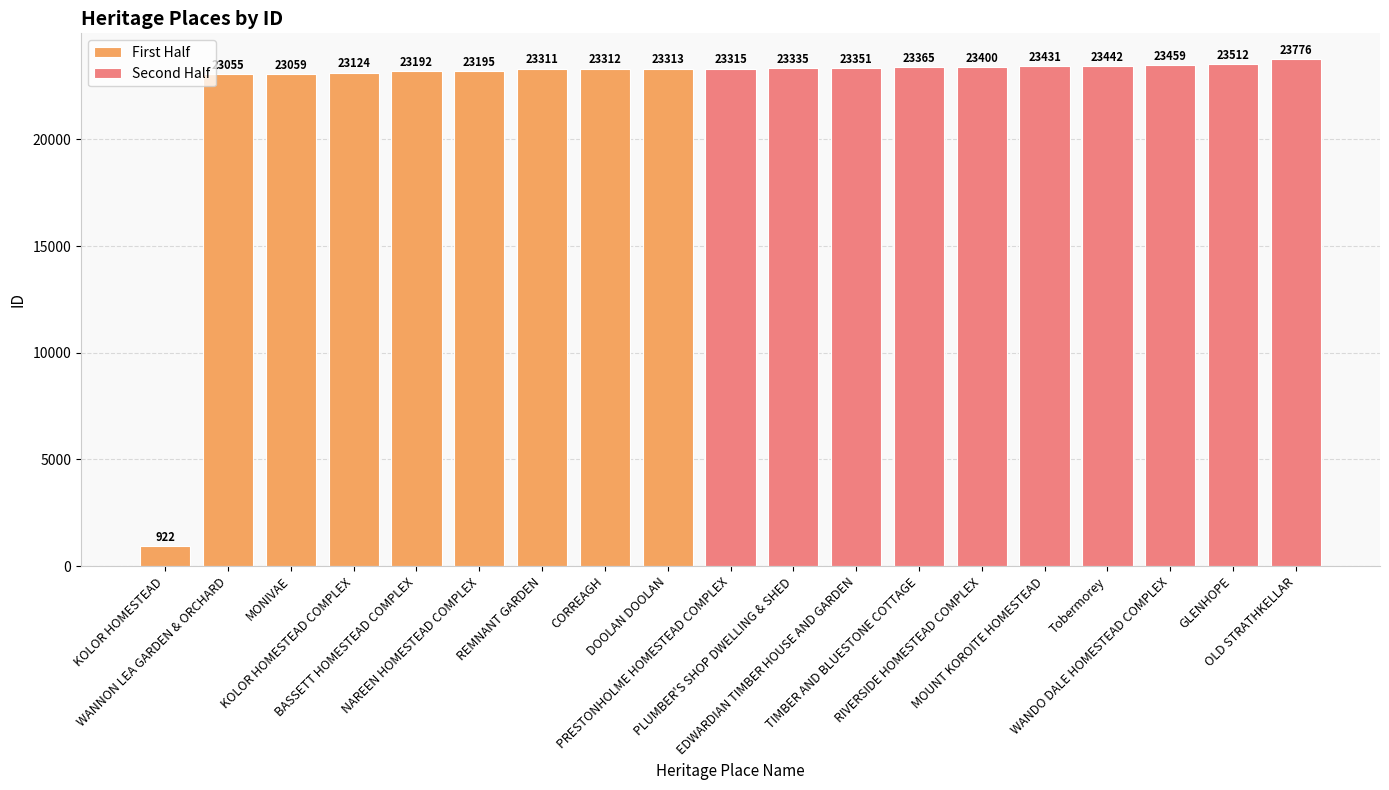

Reading left to right, transcribe all the data shown in this chart.

KOLOR HOMESTEAD=922	WANNON LEA GARDEN & ORCHARD=23055	MONIVAE=23059	KOLOR HOMESTEAD COMPLEX=23124	BASSETT HOMESTEAD COMPLEX=23192	NAREEN HOMESTEAD COMPLEX=23195	REMNANT GARDEN=23311	CORREAGH=23312	DOOLAN DOOLAN=23313	PRESTONHOLME HOMESTEAD COMPLEX=23315	PLUMBER'S SHOP DWELLING & SHED=23335	EDWARDIAN TIMBER HOUSE AND GARDEN=23351	TIMBER AND BLUESTONE COTTAGE=23365	RIVERSIDE HOMESTEAD COMPLEX=23400	MOUNT KOROITE HOMESTEAD=23431	Tobermorey=23442	WANDO DALE HOMESTEAD COMPLEX=23459	GLENHOPE=23512	OLD STRATHKELLAR=23776